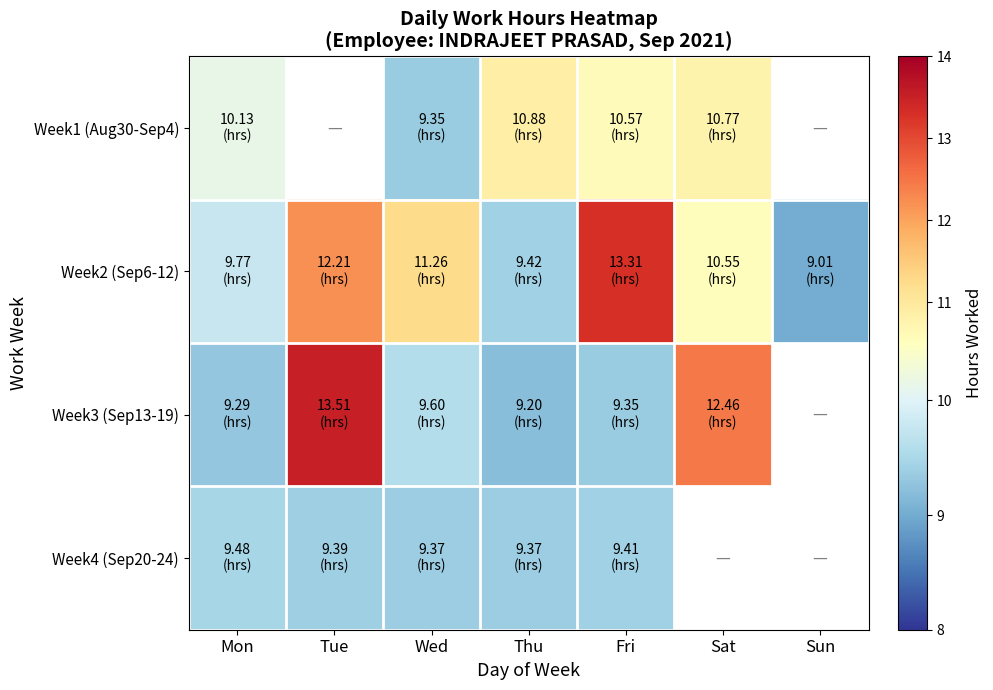

Which category has the highest value in the Week4 (Sep20-24) series?

Mon